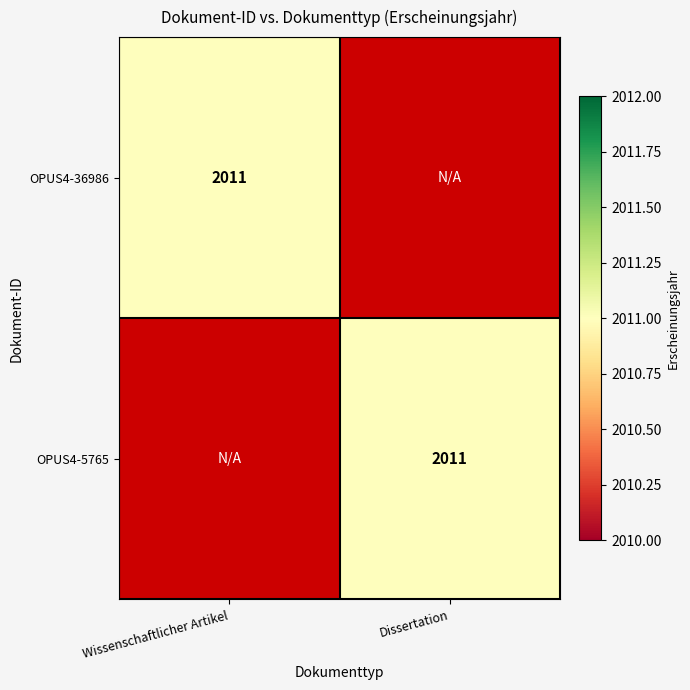

True or false: OPUS4-36986 has a value of 2011 at Wissenschaftlicher Artikel.

True